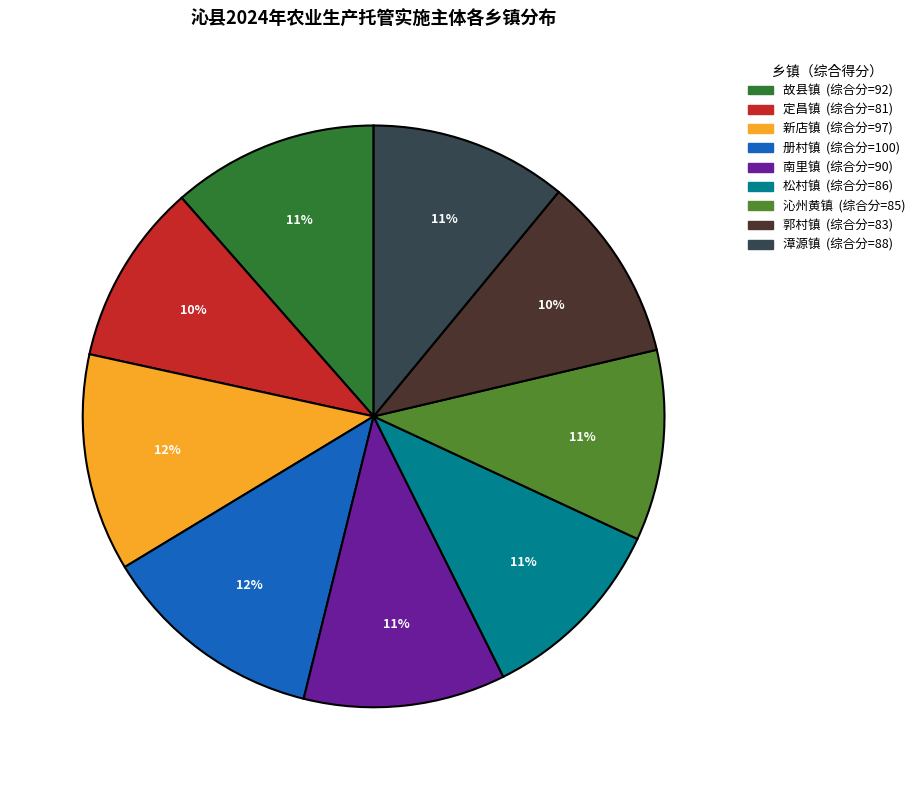

Does 沁州黄镇 represent more than half of the total?

No